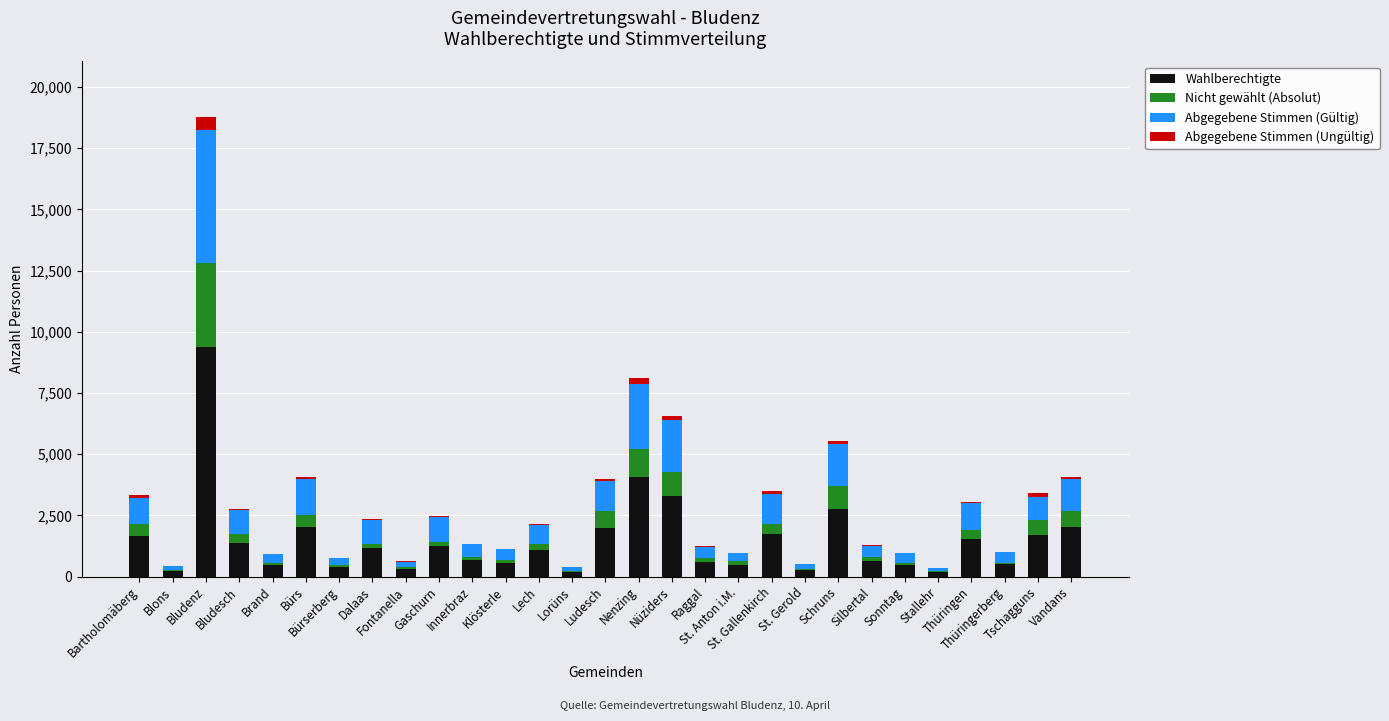

What is the maximum value for Wahlberechtigte?

9395